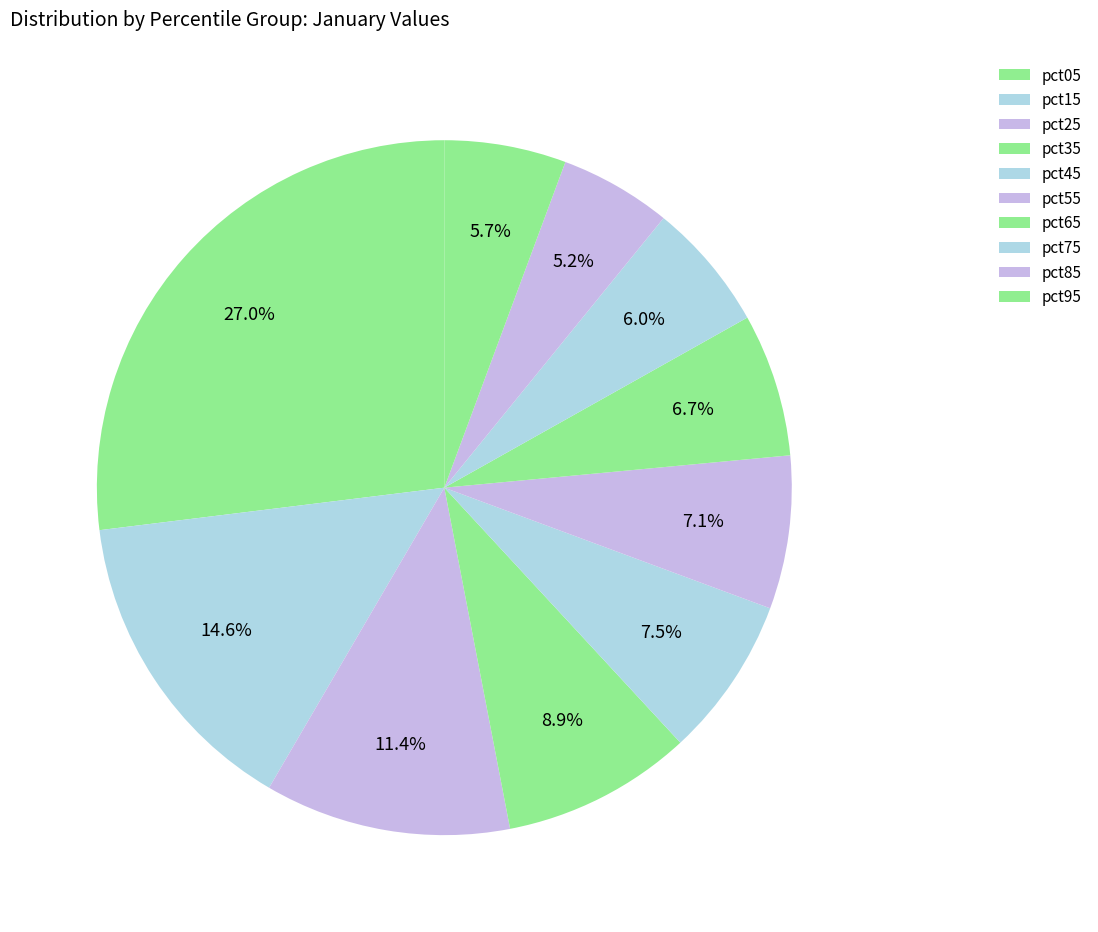

What portion of the pie excludes pct15?

85.4%